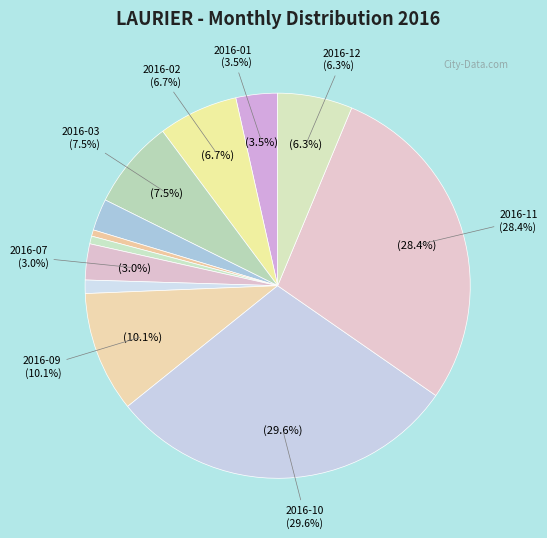

Rank the categories by value from highest to lowest.

2016-10, 2016-11, 2016-09, 2016-03, 2016-02, 2016-12, 2016-01, 2016-07, 2016-04, 2016-08, 2016-06, 2016-05